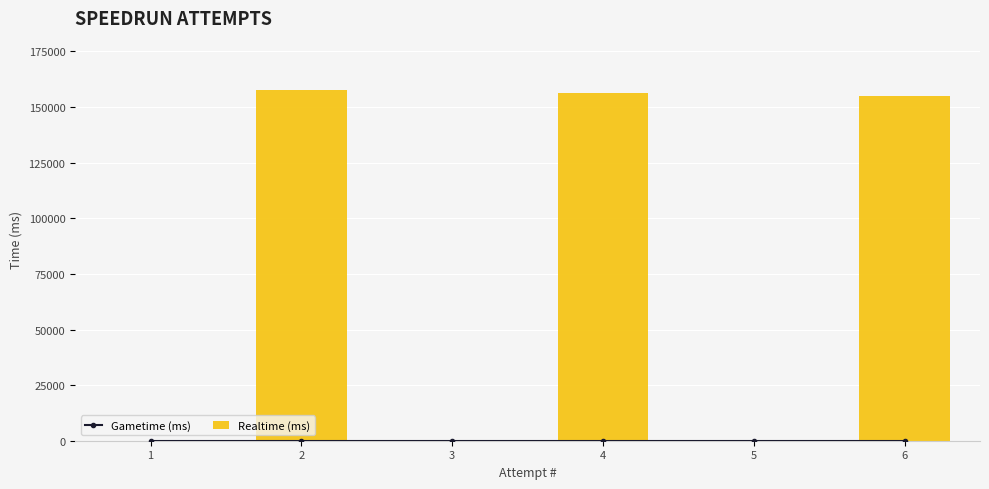

List the labels in order of Realtime (ms) value, smallest first.

5, 3, 1, 6, 4, 2